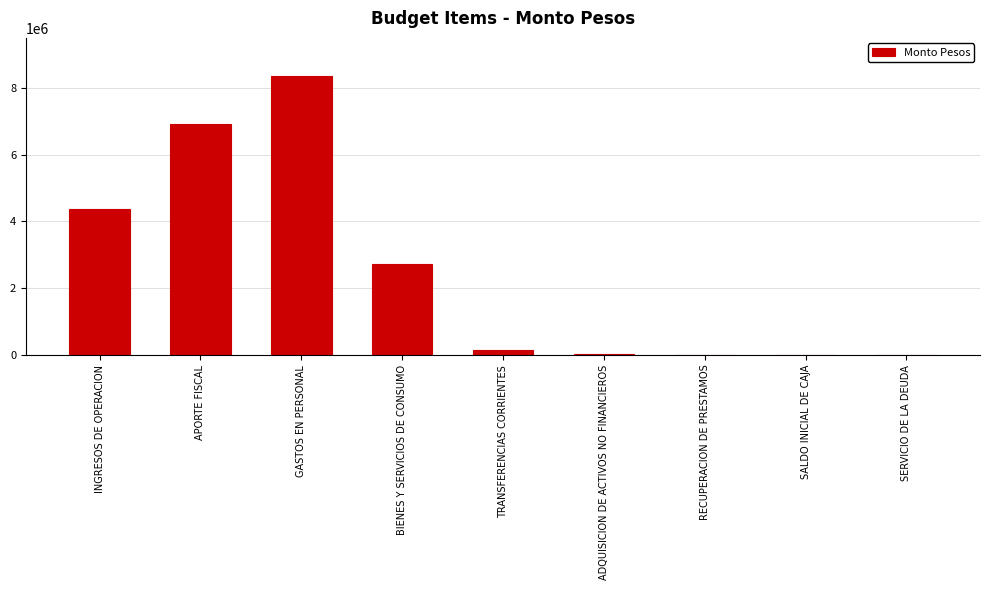

Is it true that the value at GASTOS EN PERSONAL is 4383805?

False